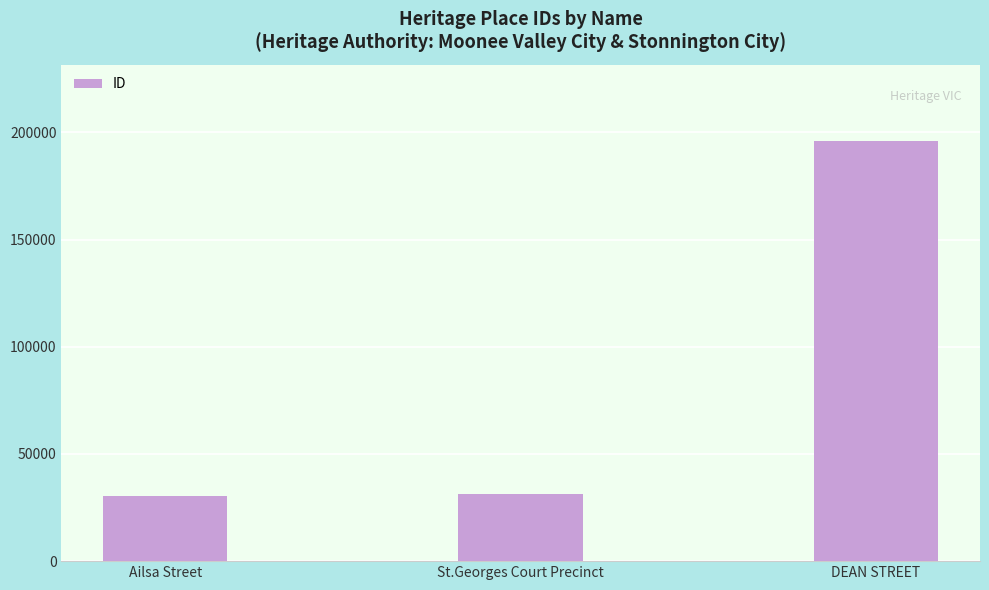

Are the bars horizontal?

No